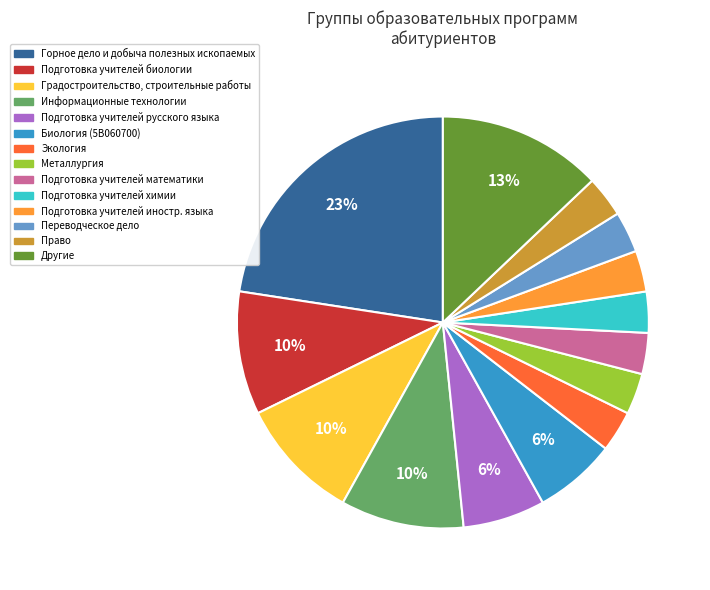

Does any single category account for the majority?

No